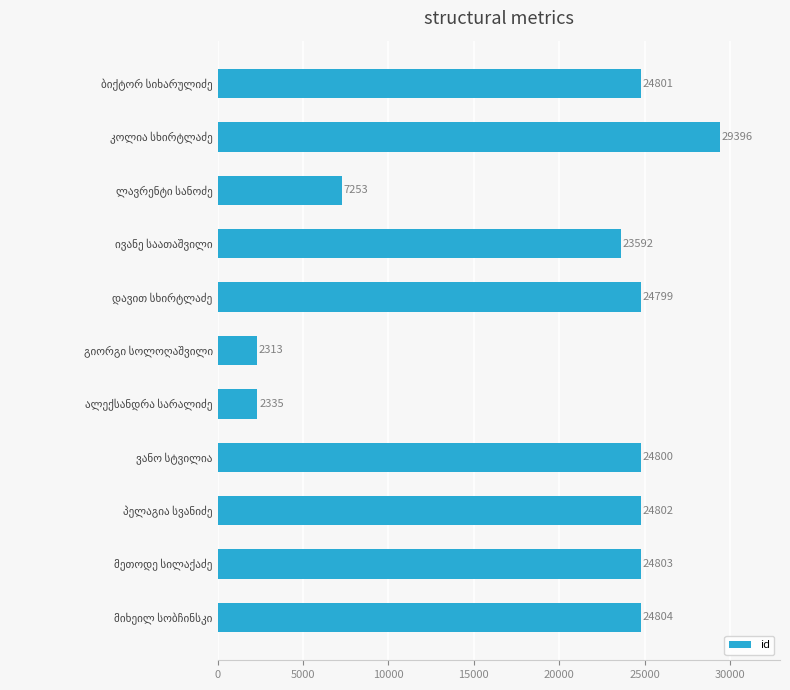

What is the average value?

19427